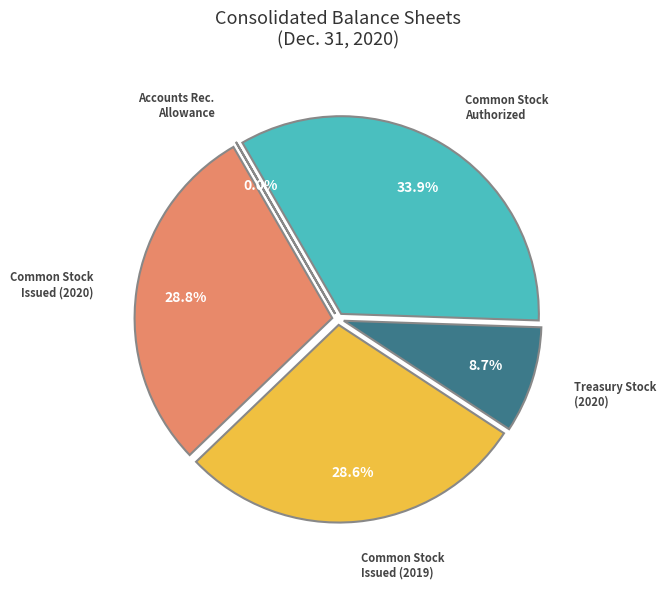

Which slice is the smallest?

Accounts Receivable Allowance